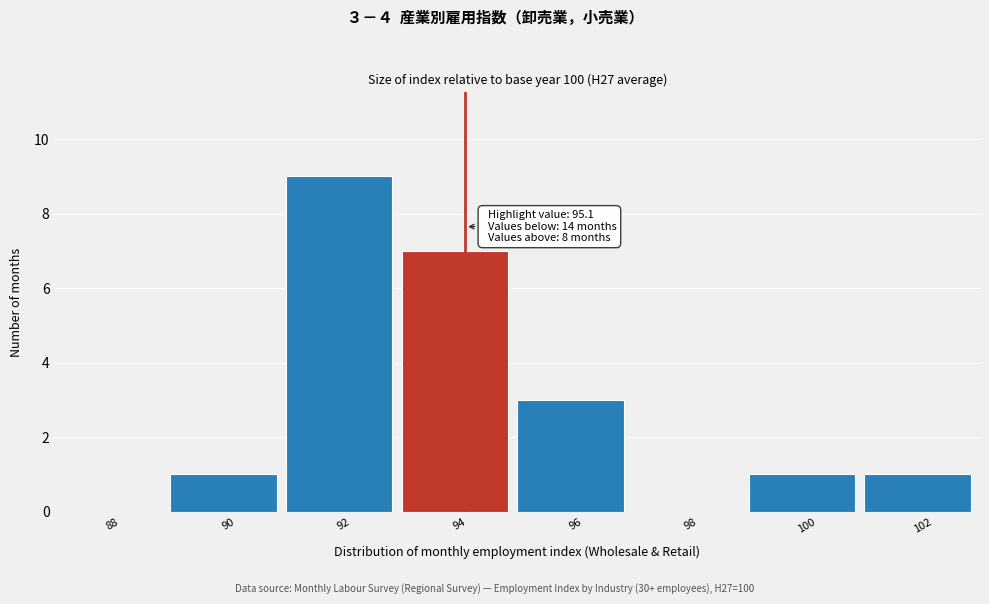

Reading right to left, what are all the values shown in this chart?

102=1	100=1	98=0	96=3	94=7	92=9	90=1	88=0